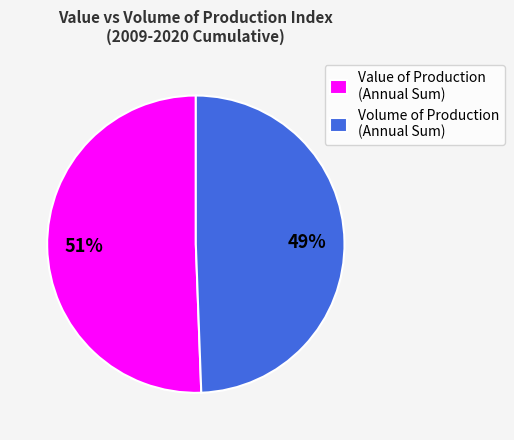

Between Value of Production (Annual Sum) and Volume of Production (Annual Sum), which is larger?

Value of Production (Annual Sum)